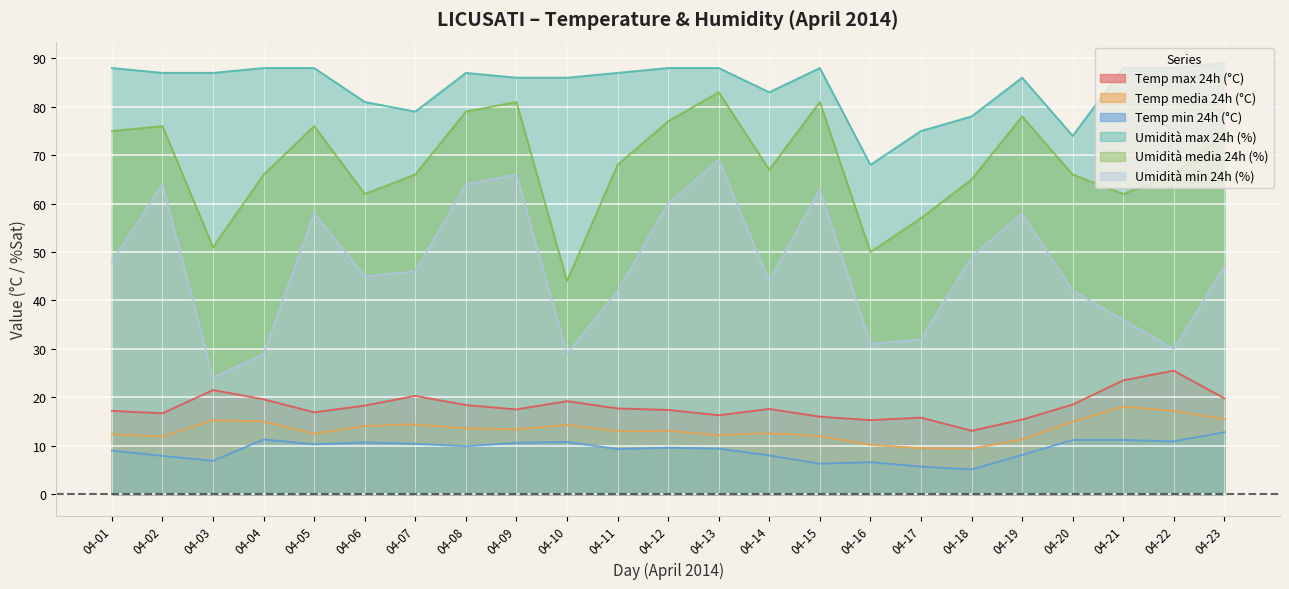

How many lines are shown in the chart?

6